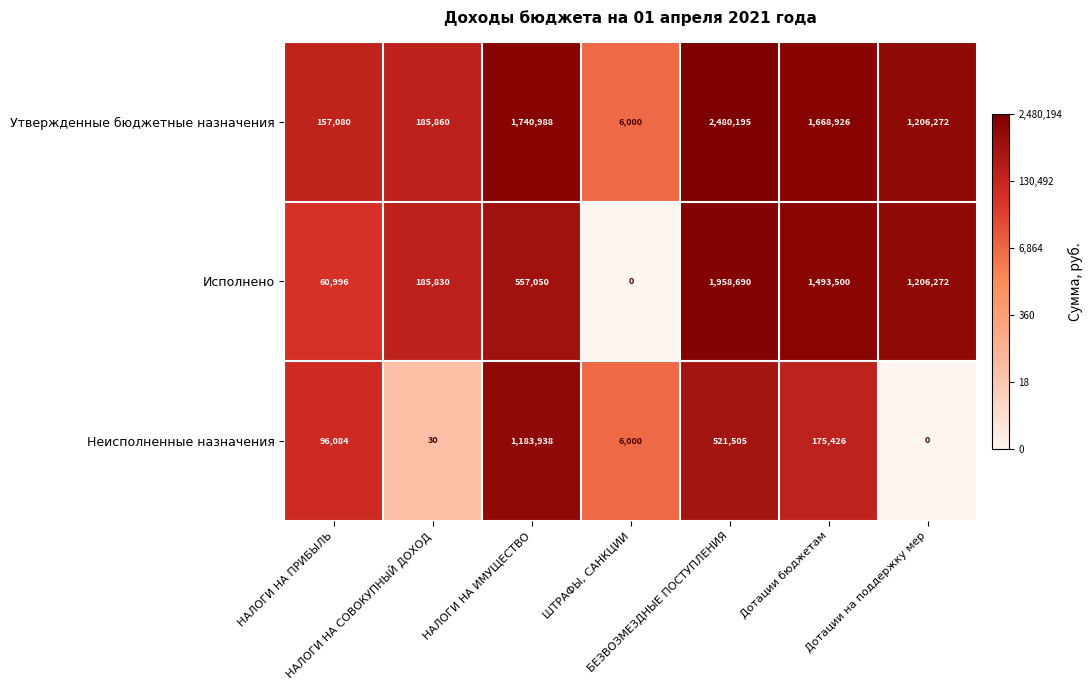

What is the maximum value shown in the chart?

2480195